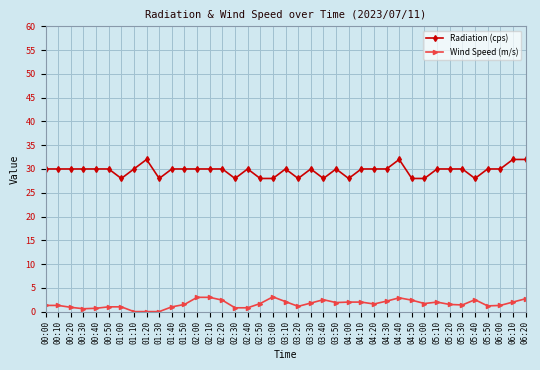

Rank the series by their maximum value, from lowest to highest.

Wind Speed (m/s), Radiation (cps)